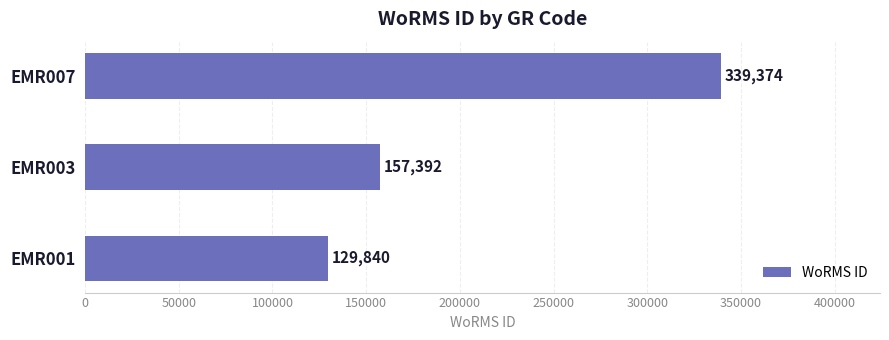

List the labels in order of value, smallest first.

EMR001, EMR003, EMR007